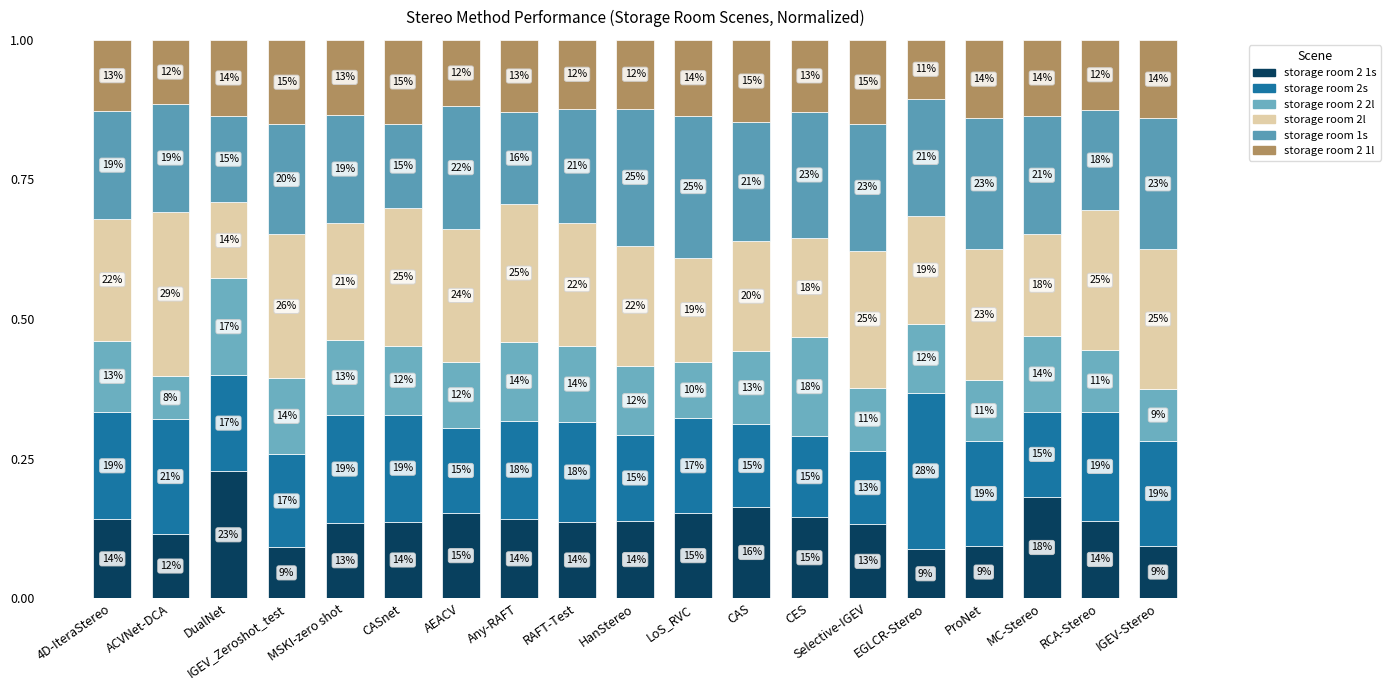

True or false: storage room 2s has a value of 0.1 at ACVNet-DCA.

False